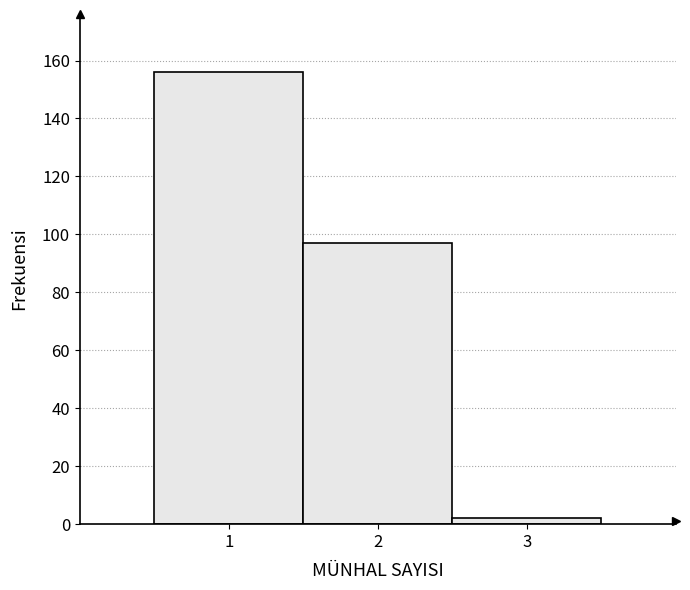

Over which range of the x-axis is the bar tallest?

0.5 to 1.5